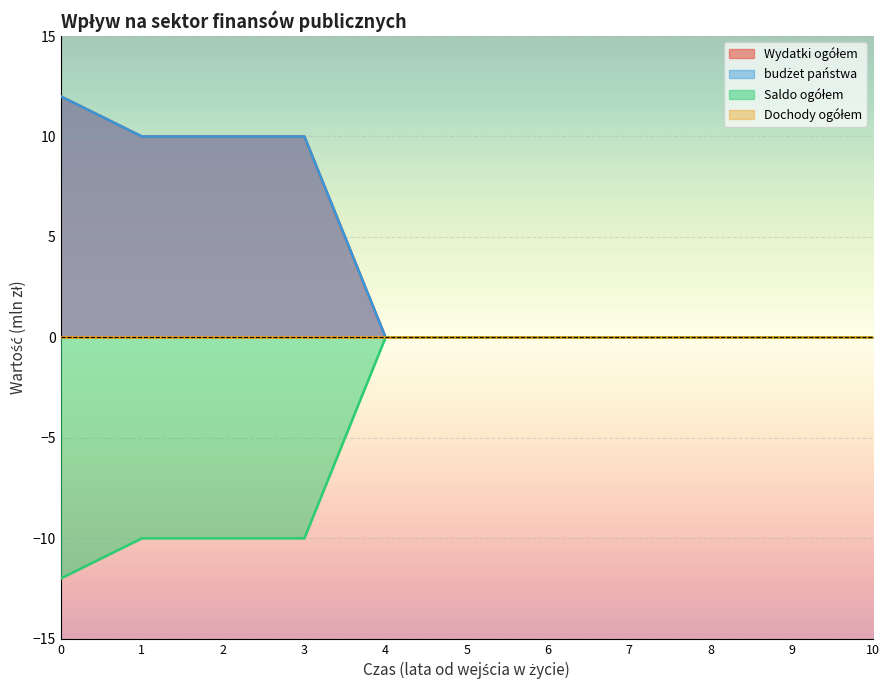

What is the greatest value displayed?

12